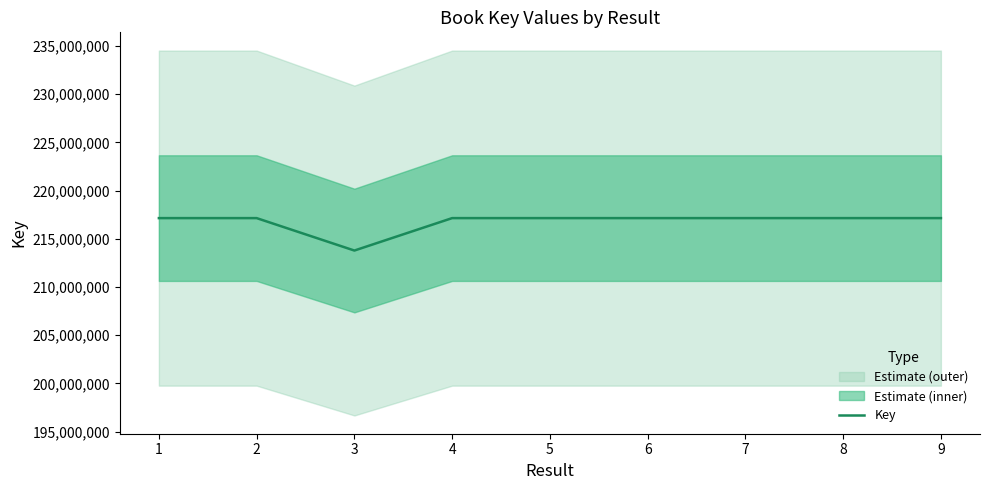

How many lines are shown in the chart?

1